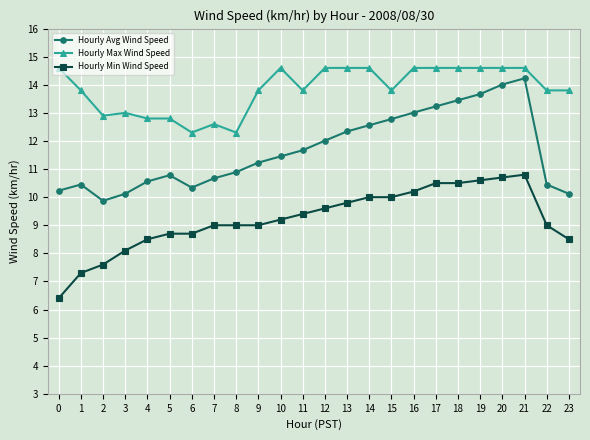

True or false: Hourly Avg Wind Speed and Hourly Max Wind Speed cross at least once.

False